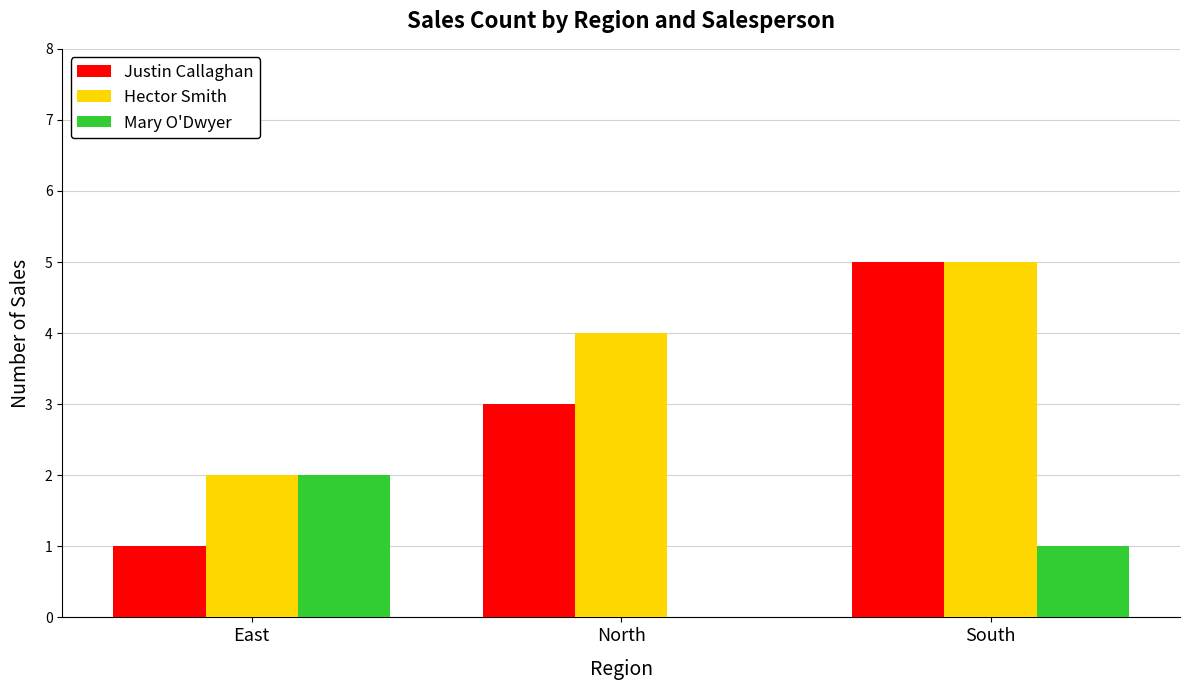

True or false: Hector Smith has a value of 5 at South.

True